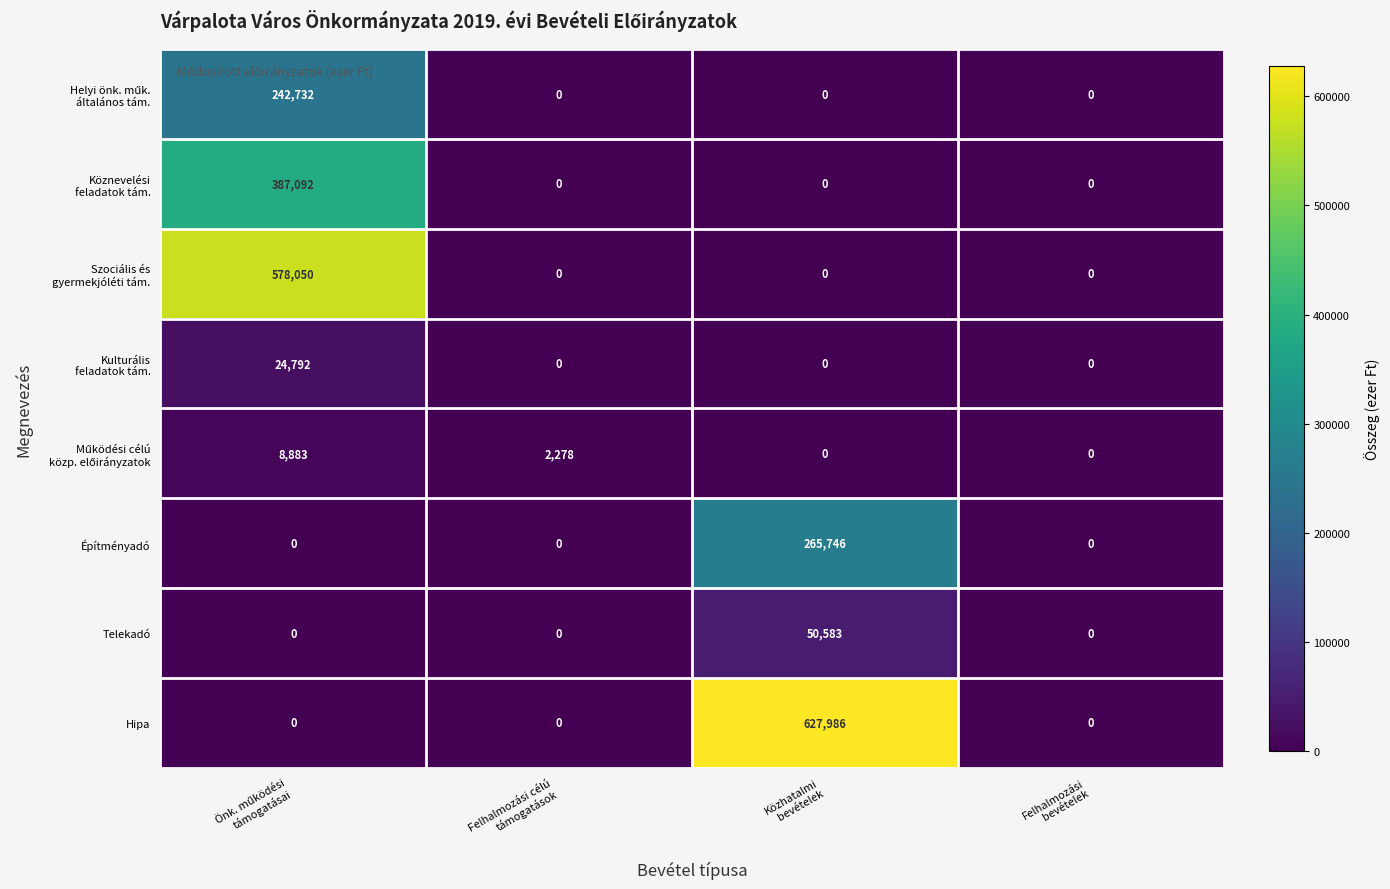

Which series has the widest spread of values?

Hipa